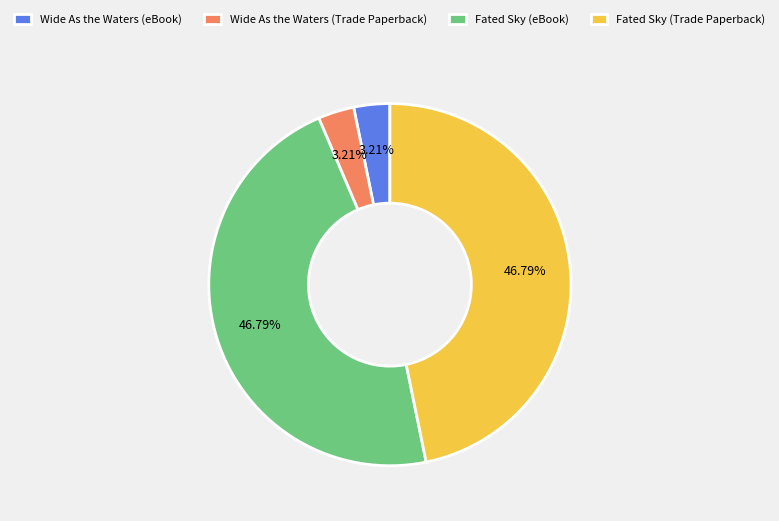

Is there any slice that represents more than half of the pie?

No